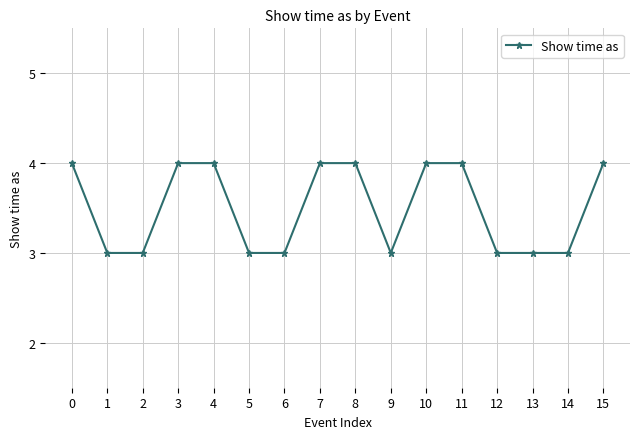

Approximately how many times larger is the value at 15 compared to 13?

1.3